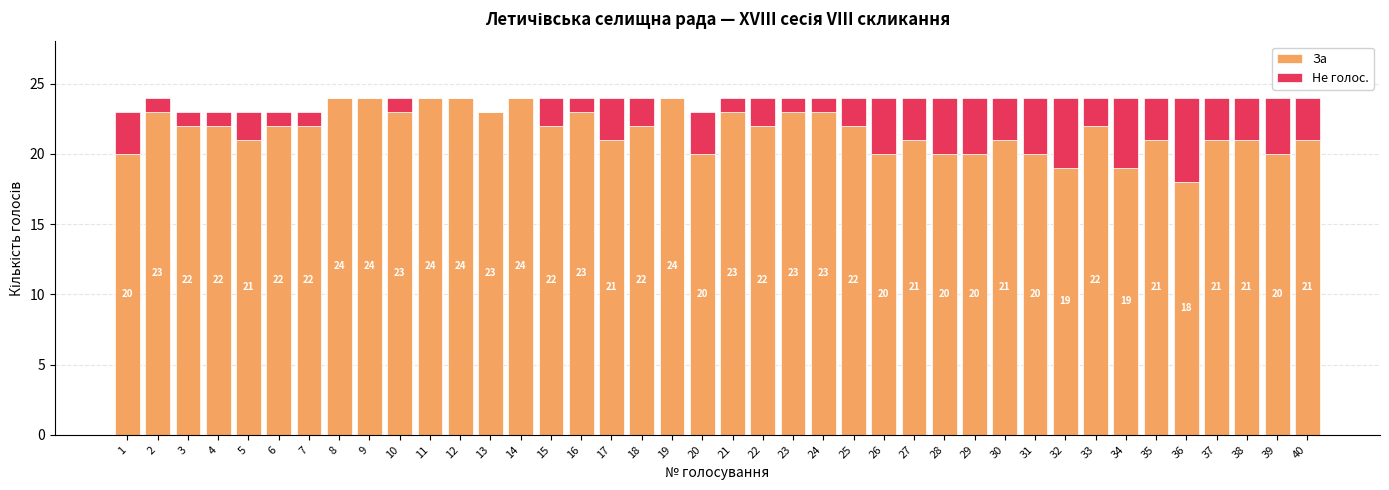

What is the total value across all series at 15?

24